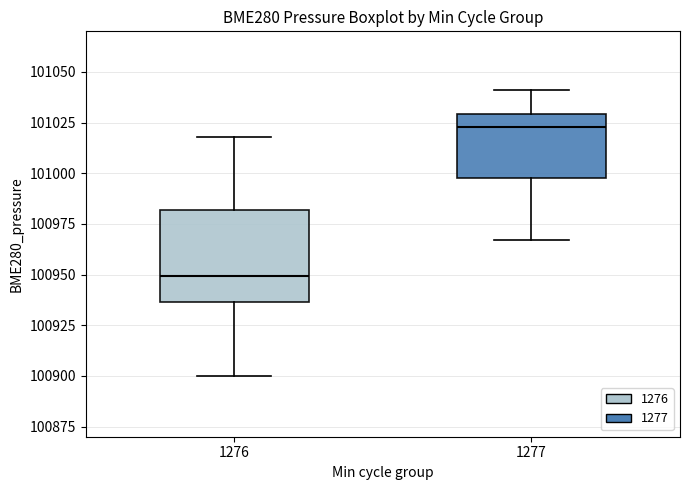

Which box has the lowest median line?

1276